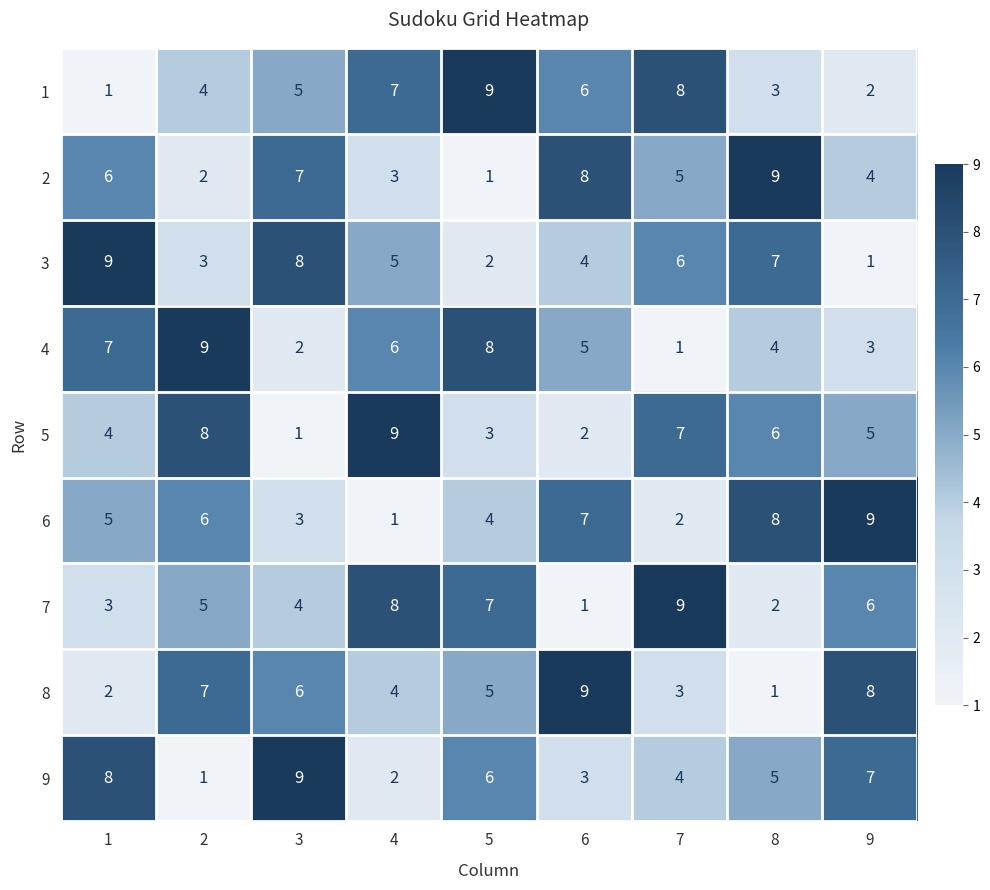

What is the difference between the maximum and second lowest values in the 1 series?

7